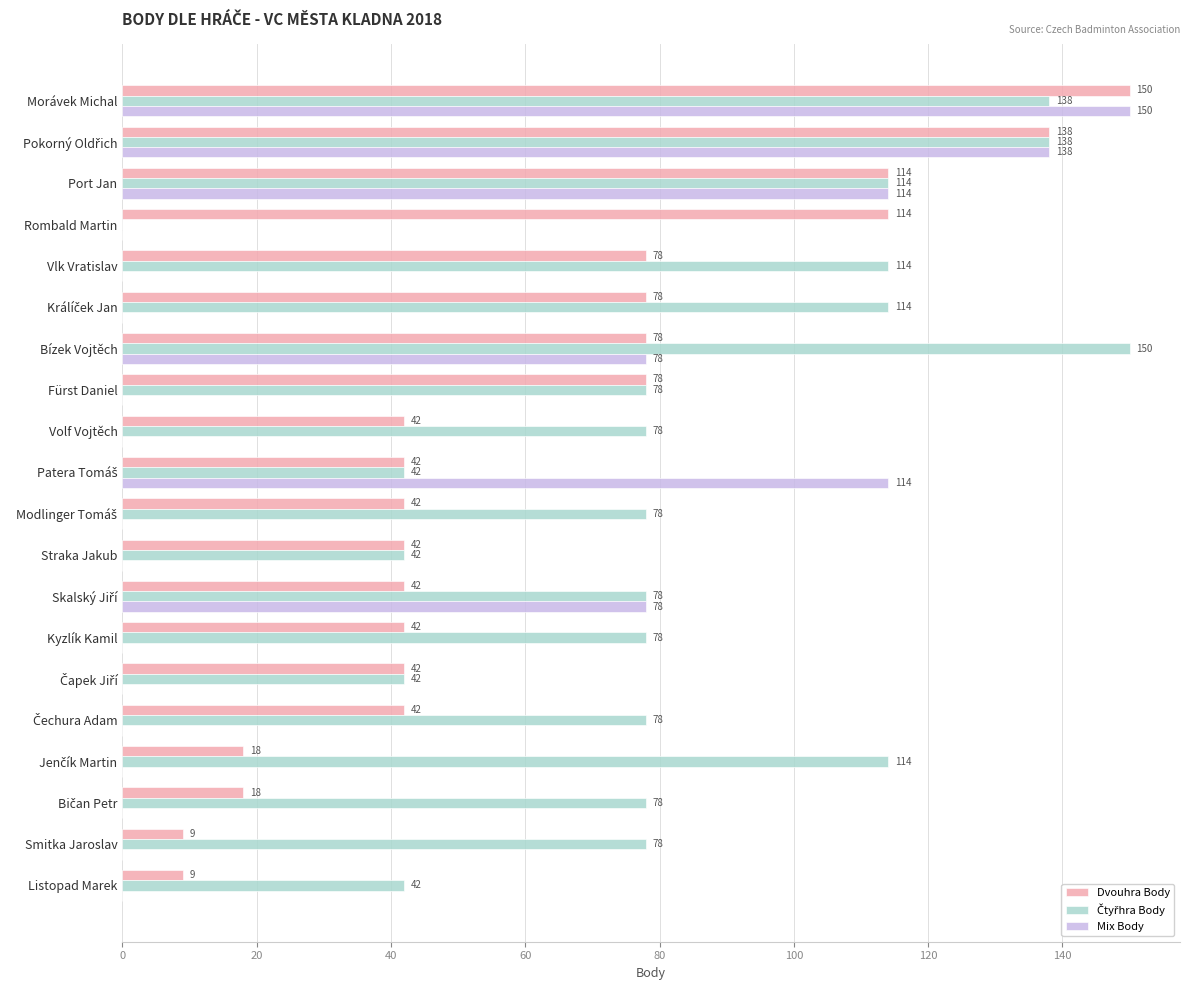

What is the sum of all Mix Body values?

672